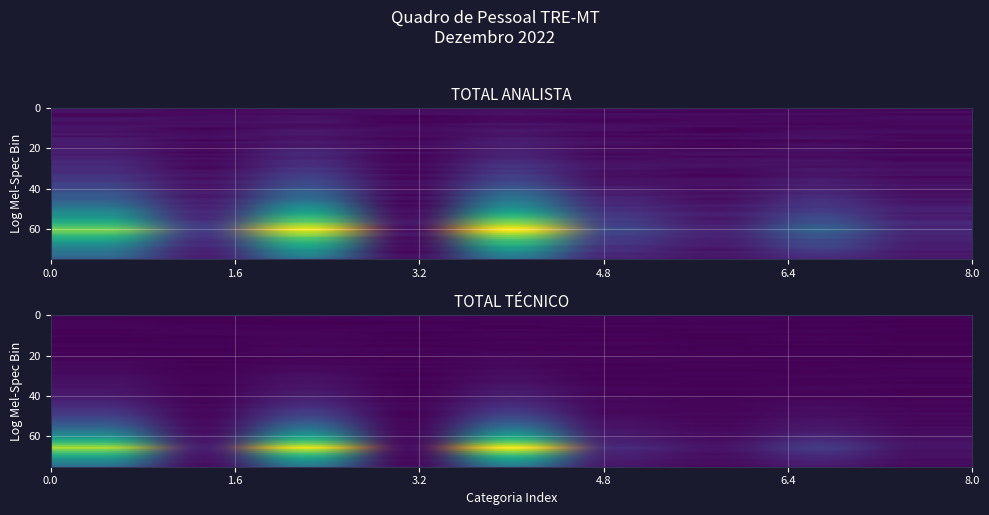

Reading right to left, what are all the values shown in this chart?

TOTAL ANALISTA: 12.3	36.9	12.3	27.2	121.2	5.4	116.6	22.0	93.6
TOTAL TÉCNICO: 7.3	21.5	6.4	15.1	122.1	5.3	118.1	10.8	109.1